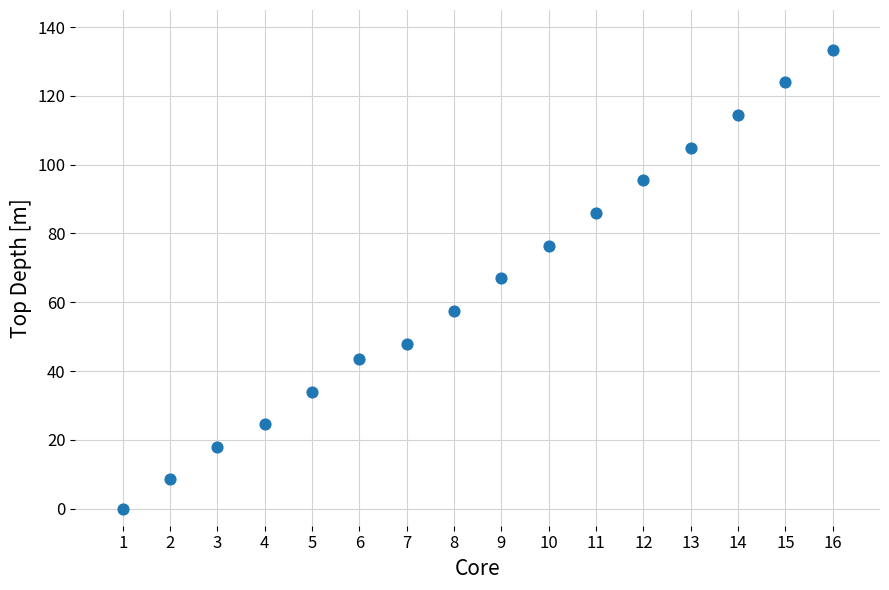

What is the range of Y values (max minus min)?

133.5